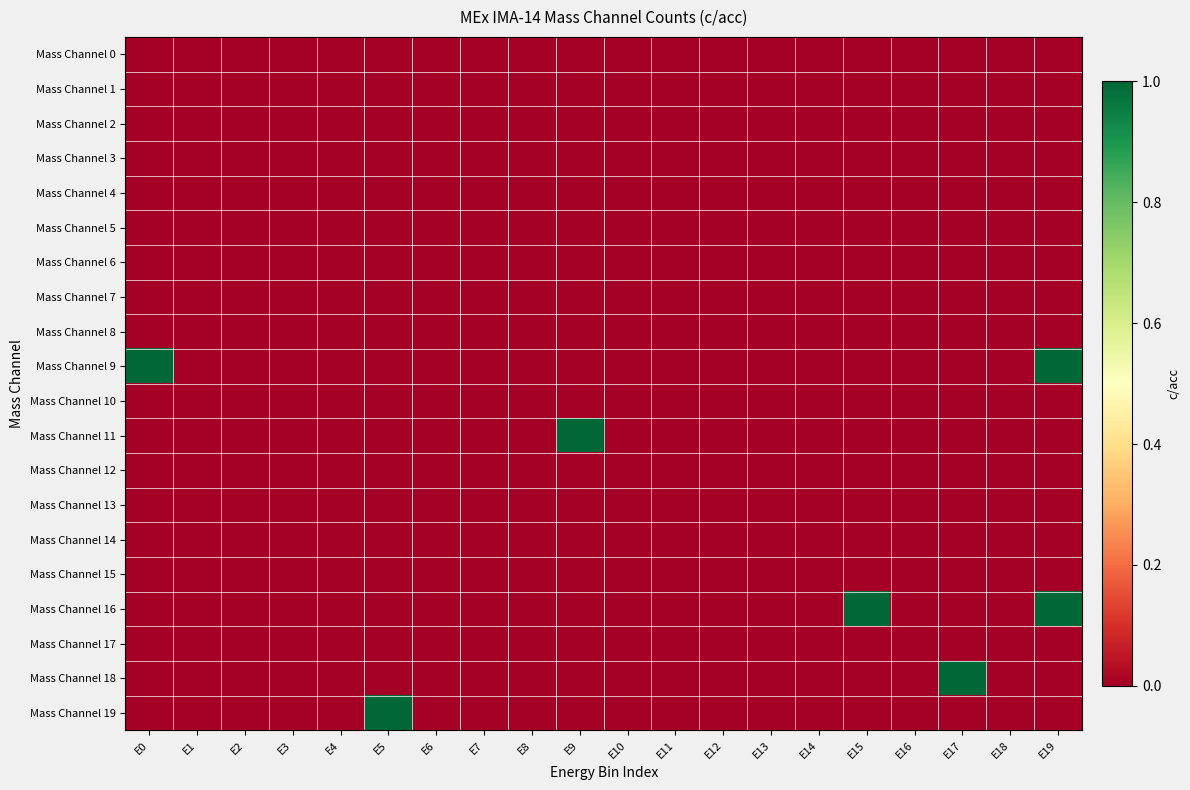

At which category is the sum across all series the highest?

E19